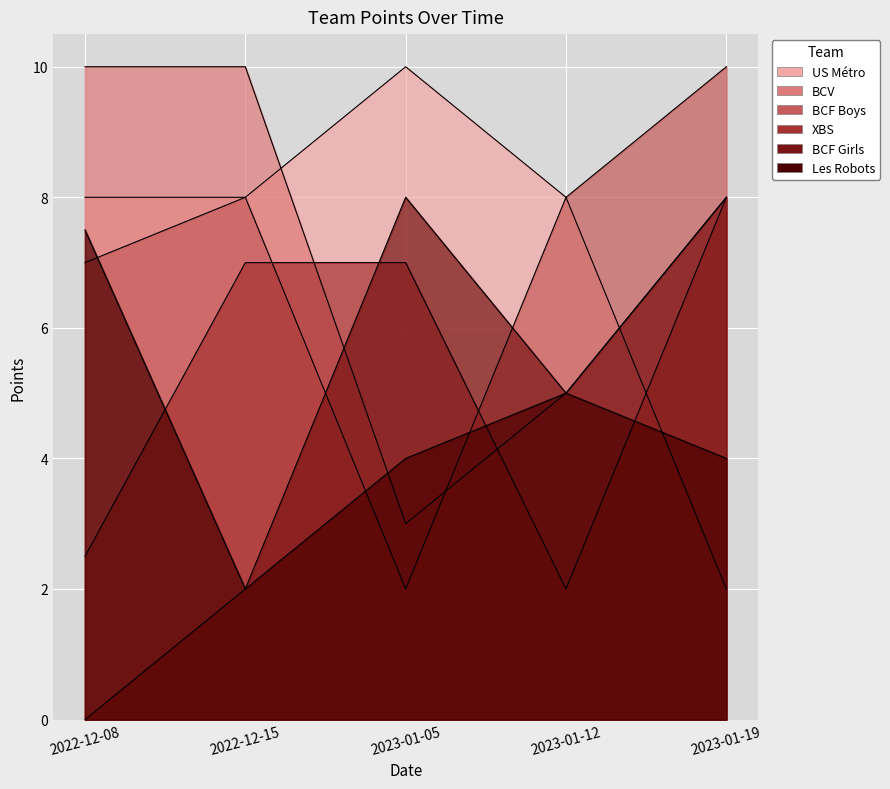

What is the total value across all series at 2022-12-15?

37.0